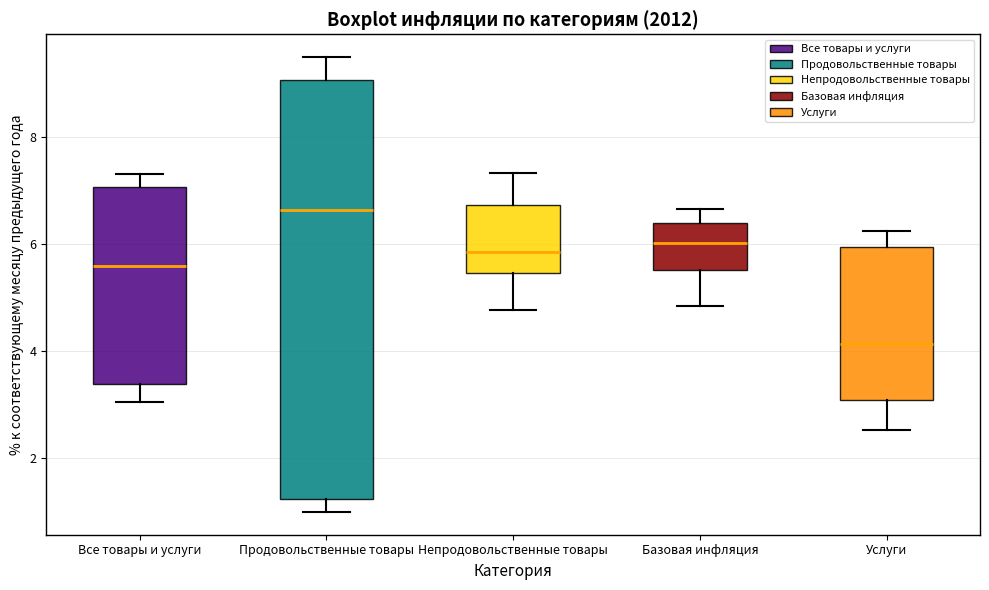

Which box's median line is the highest?

Продовольственные товары